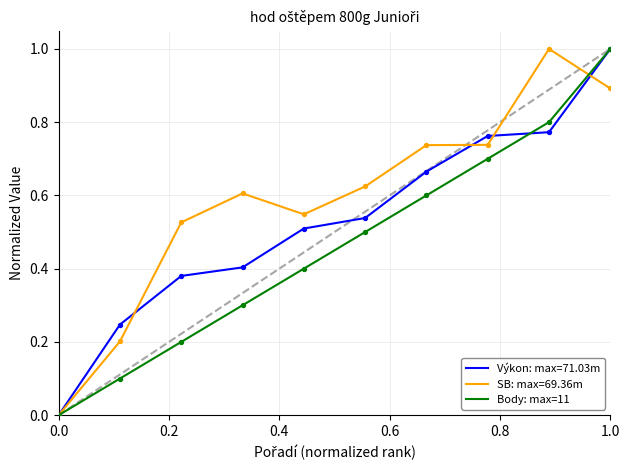

What is the greatest value displayed?

1.0